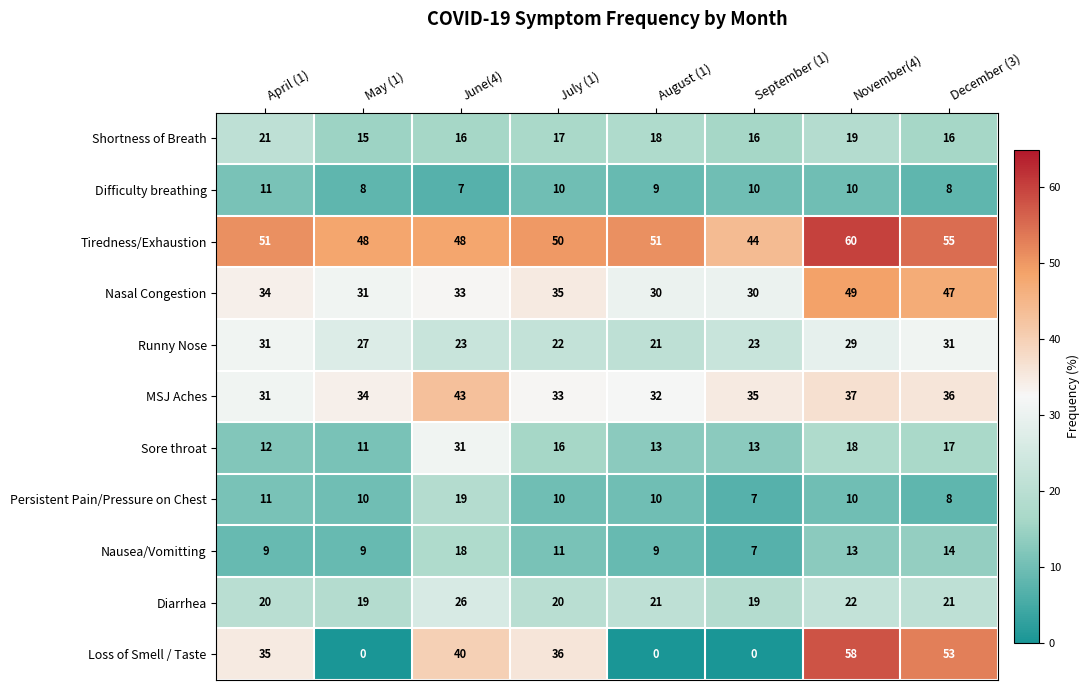

The value of Persistent Pain/Pressure on Chest at July (1) is 10. True or false?

True